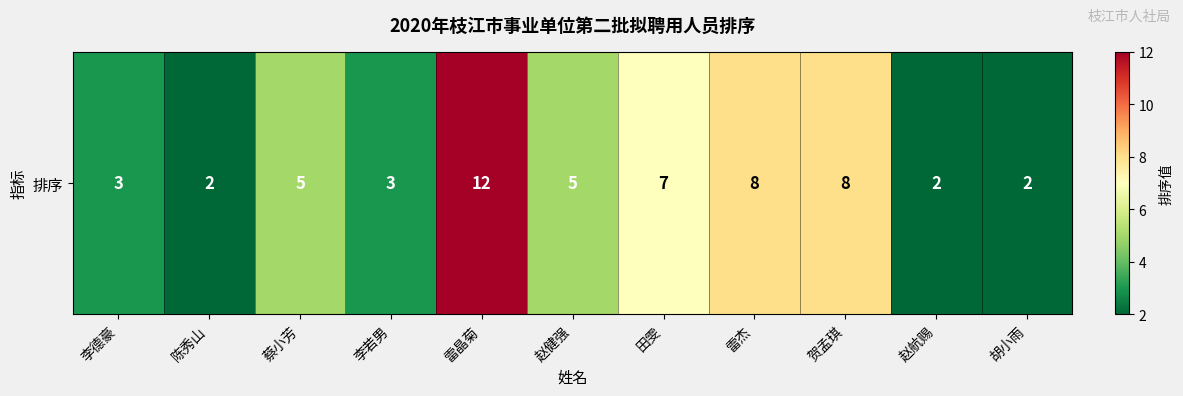

What is the change in value from 蔡小芳 to 雷晶菊?

+7